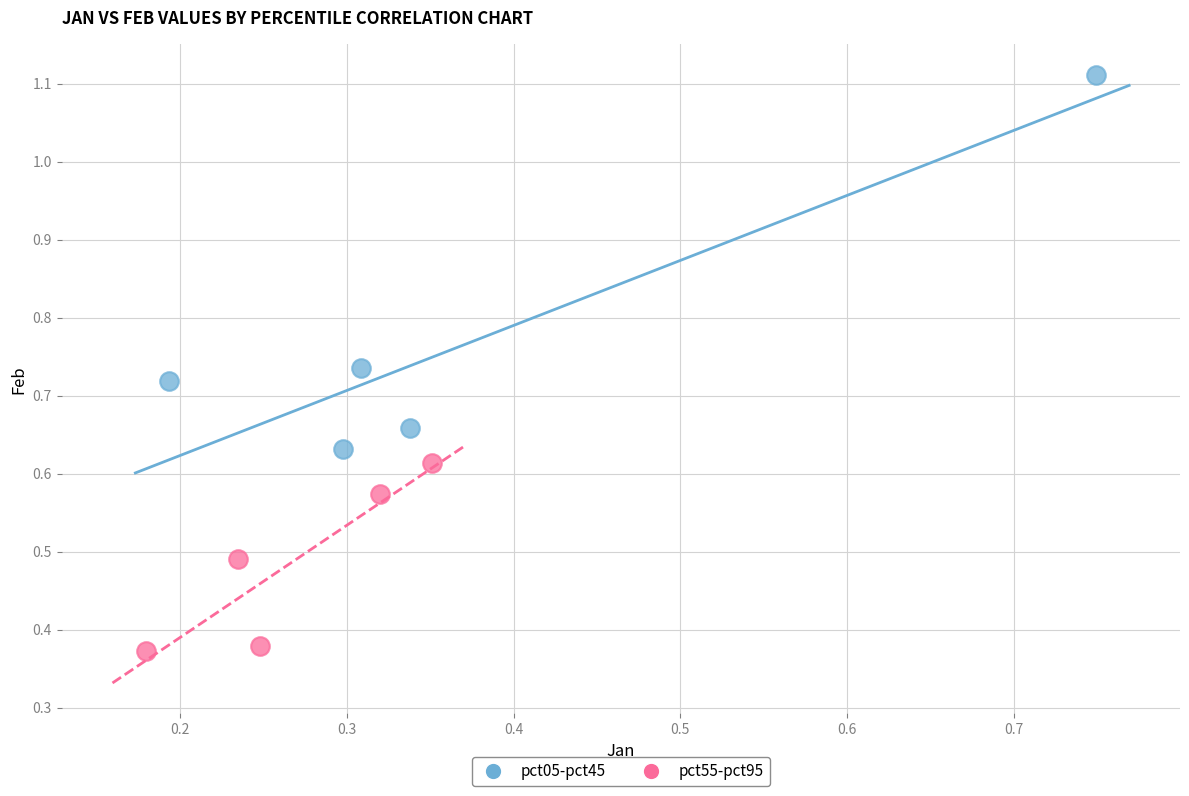

Which series has the widest spread of Y values?

pct05-pct45